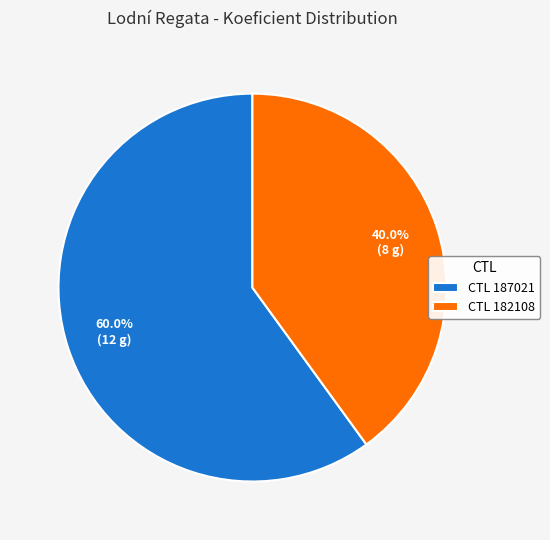

What is the ratio of the value at CTL 187021 to the value at CTL 182108?

1.5